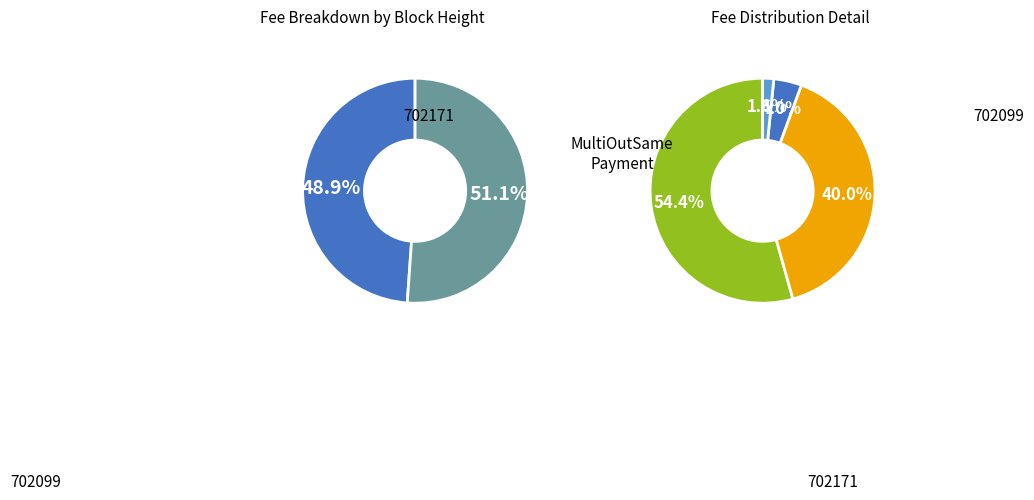

Is it true that 702171 is 49% of the pie?

True